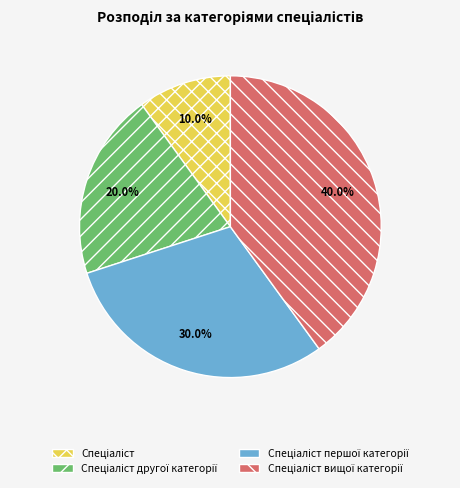

To the nearest percent, what is the difference between the largest and smallest slice percentages?

30%